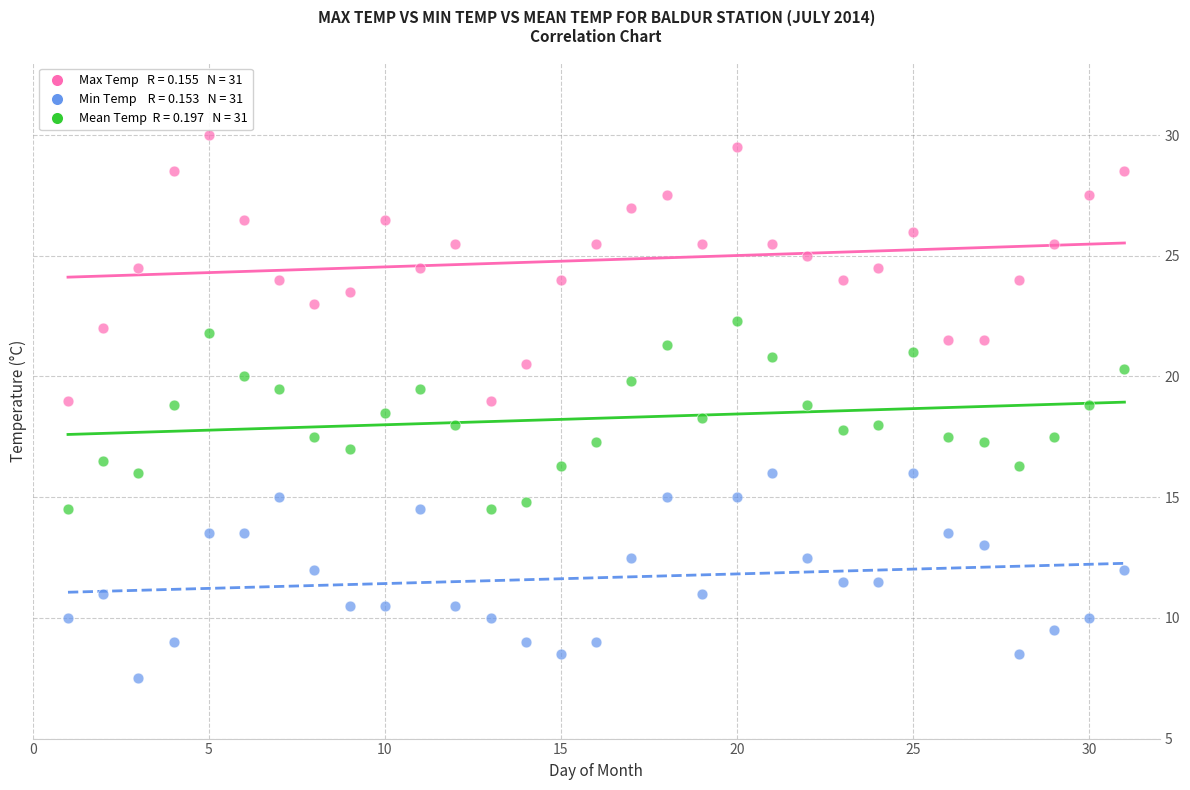

Across all data points, what is the range of Y values (max minus min)?

22.5